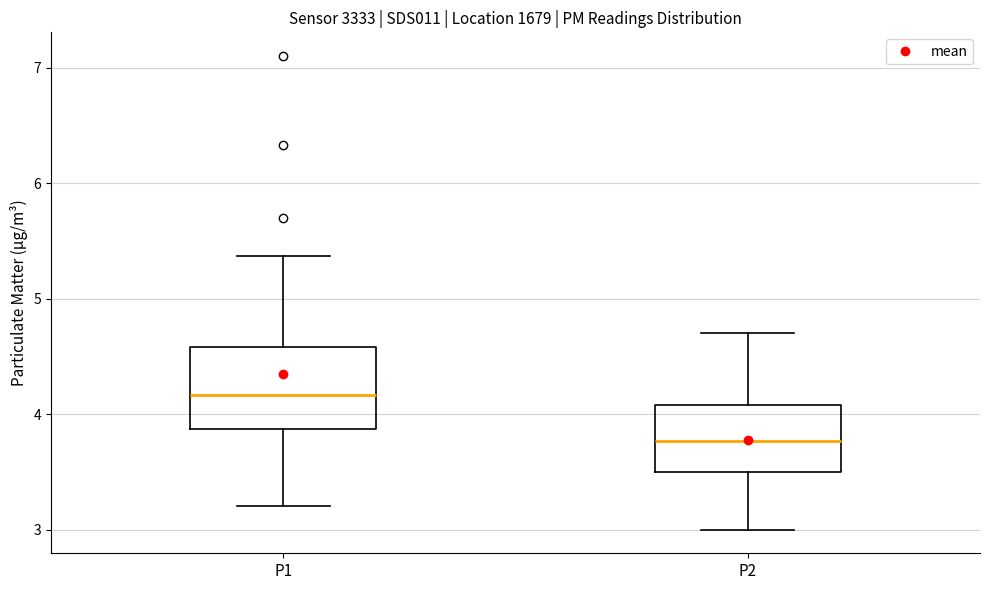

Reading left to right, read every box against the y-axis: the position of its median line, the range the box covers, and the ends of its whiskers. The values are not printed on the chart, so give them approximately, as read against the axis.

P1: median 4.2, box 3.9 to 4.6, whiskers 3.2 to 5.4
P2: median 3.8, box 3.5 to 4.1, whiskers 3.0 to 4.7